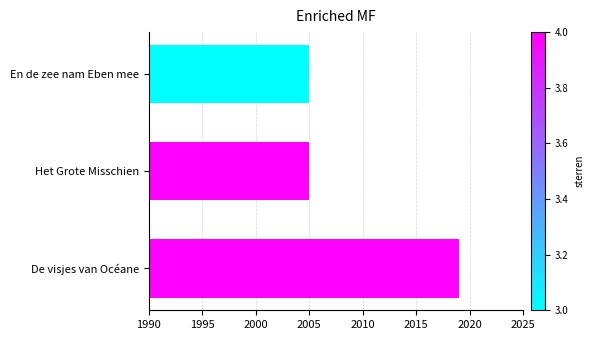

What is the smallest value displayed?

2005